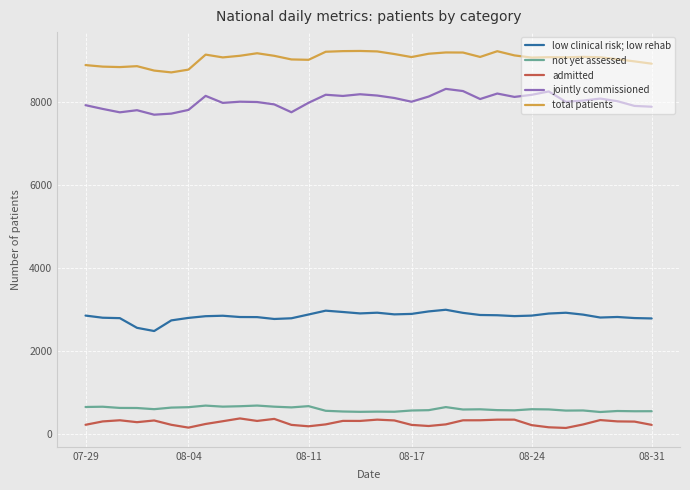

True or false: total patients and low clinical risk; low rehab cross at least once.

False